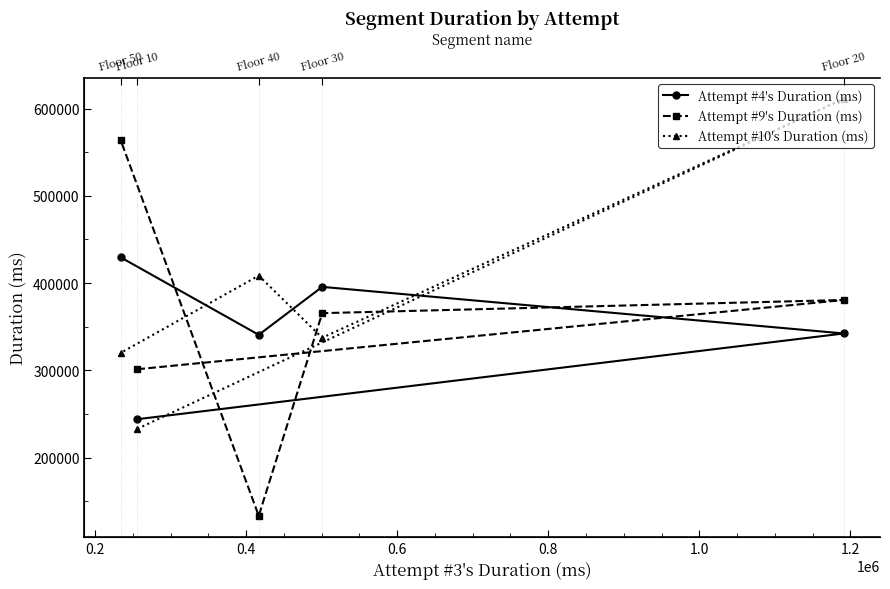

How many series are shown in this chart?

3